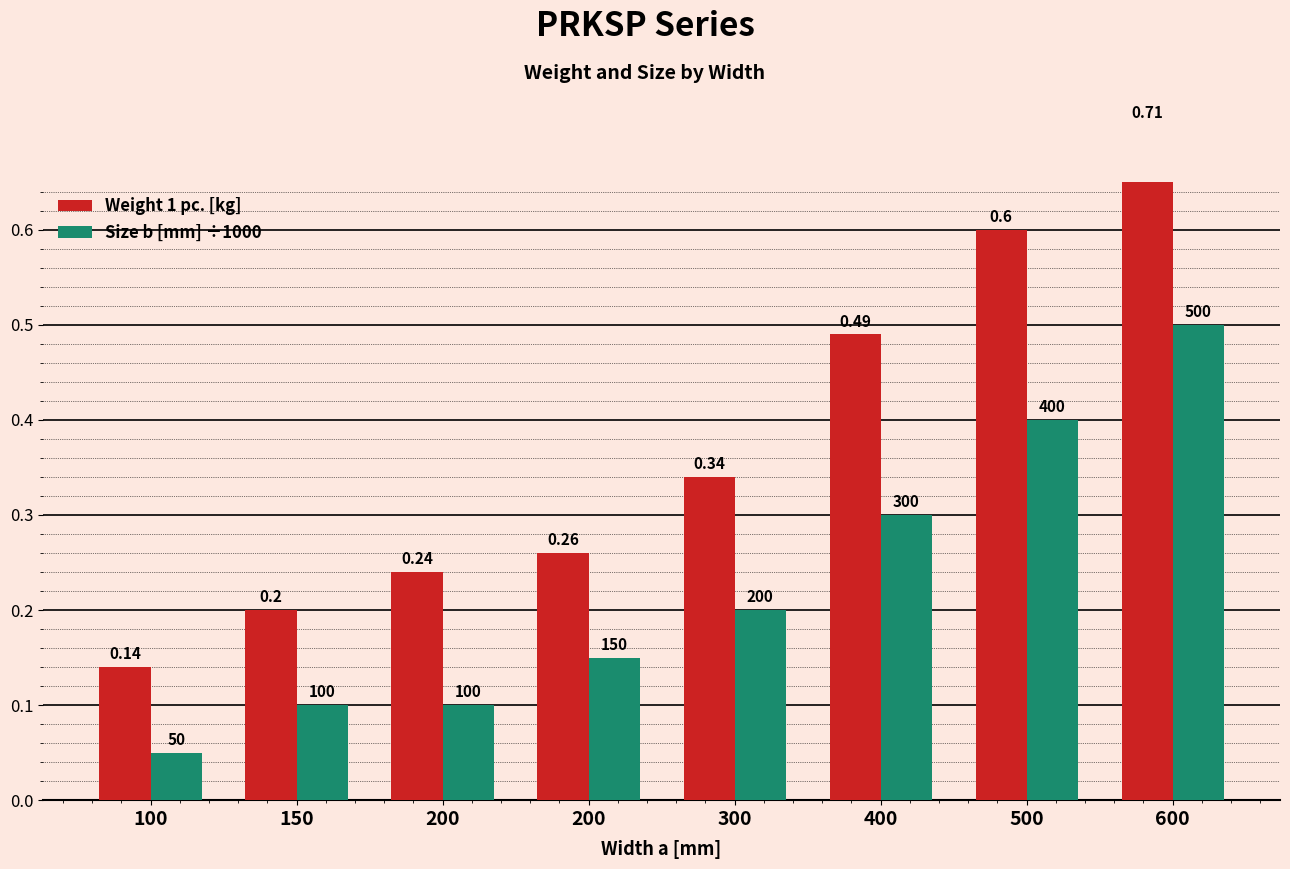

What is the value of the Size b [mm] ÷1000 bar at the 8th from the left?

0.5